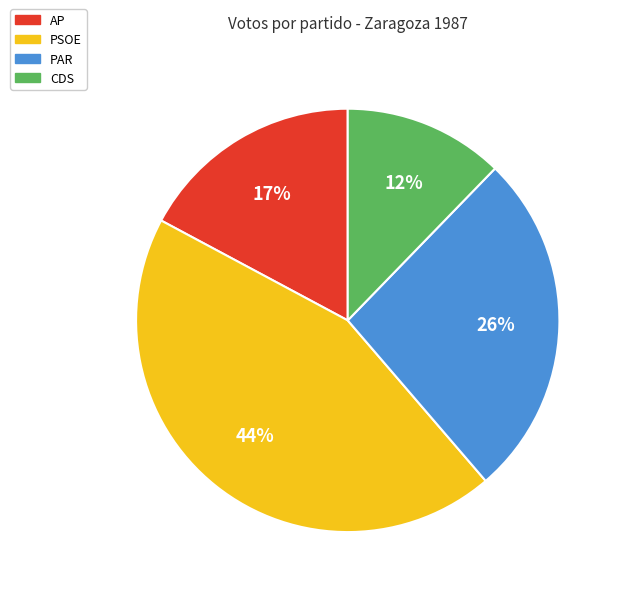

What is the ratio of the value at PAR to the value at CDS?

2.2